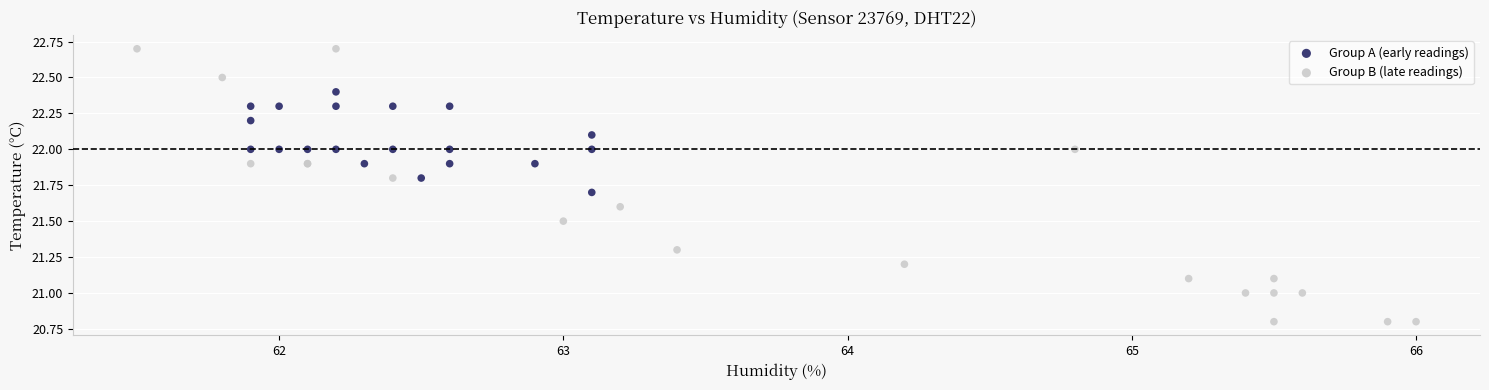

Which series reaches the maximum Y coordinate?

Group B (late readings)